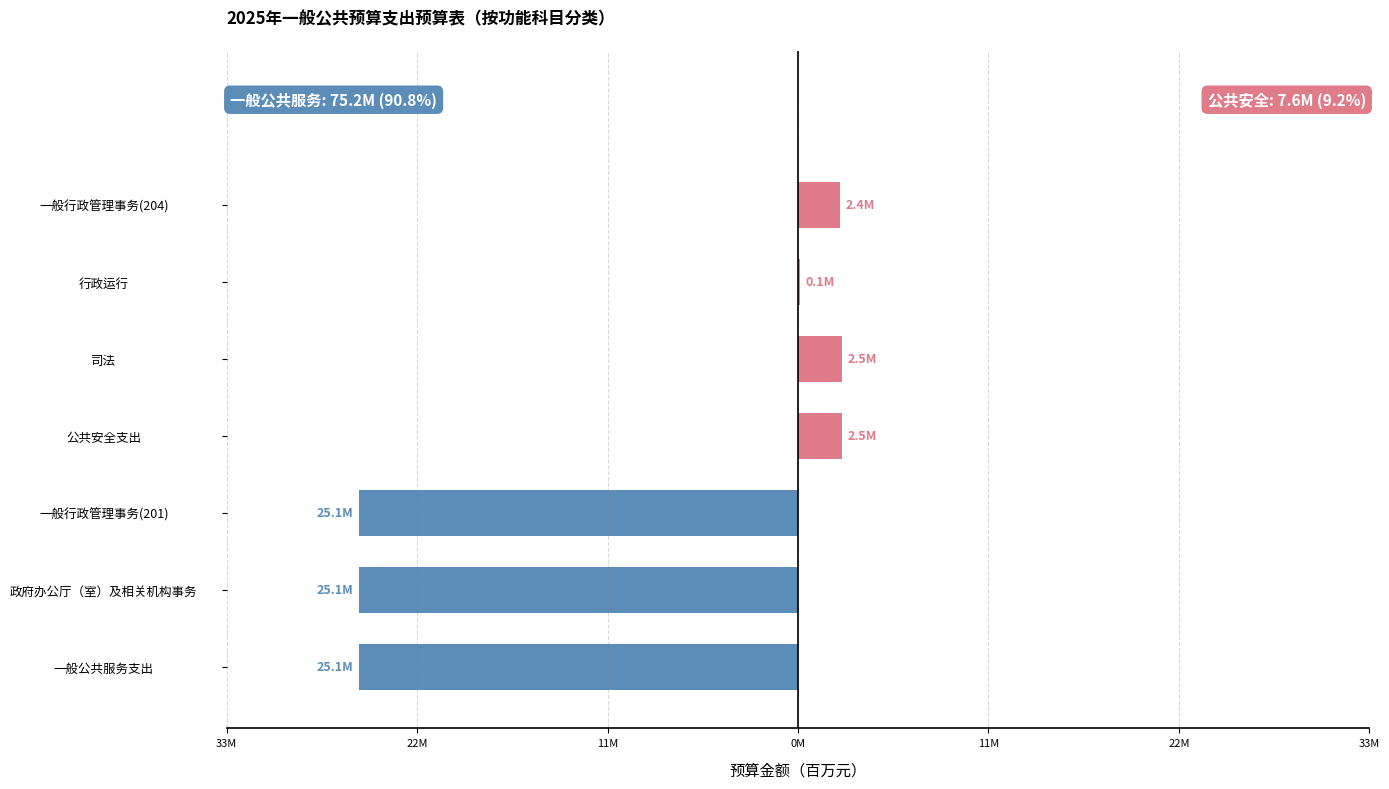

Are the bars horizontal?

Yes